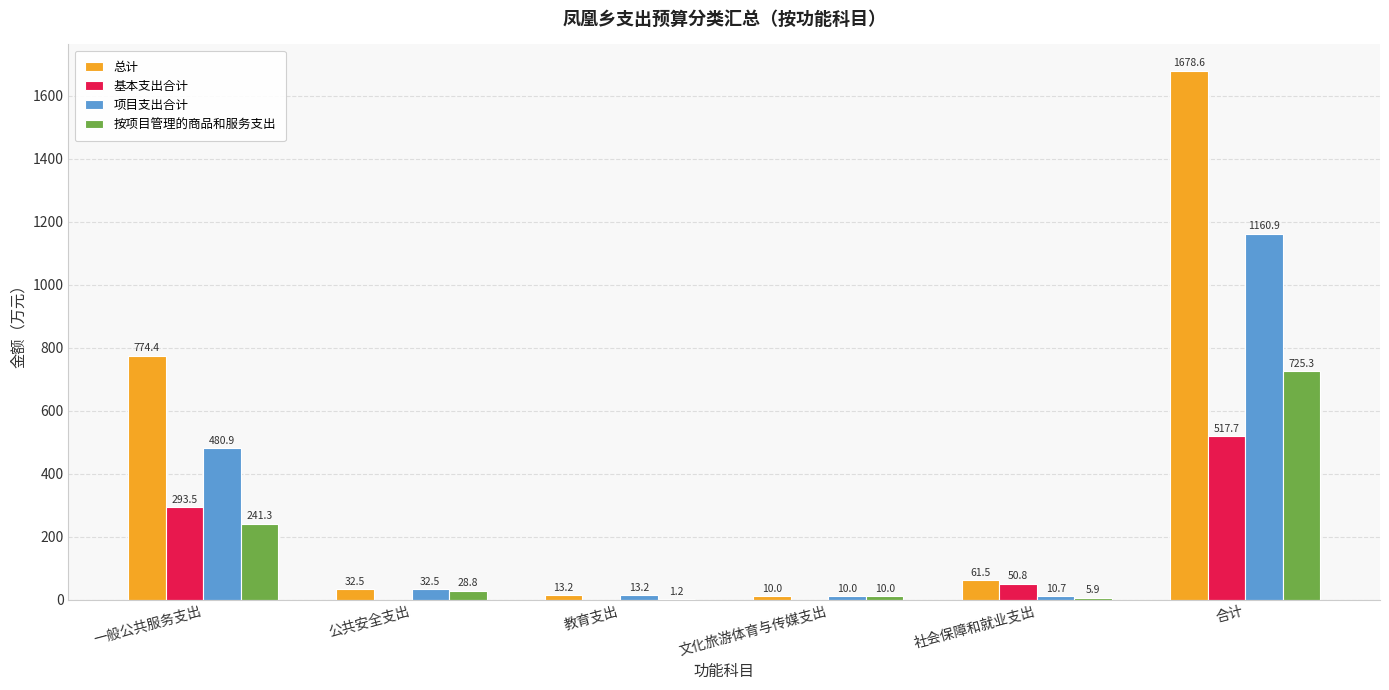

What is the sum of all 总计 values?

2570.2